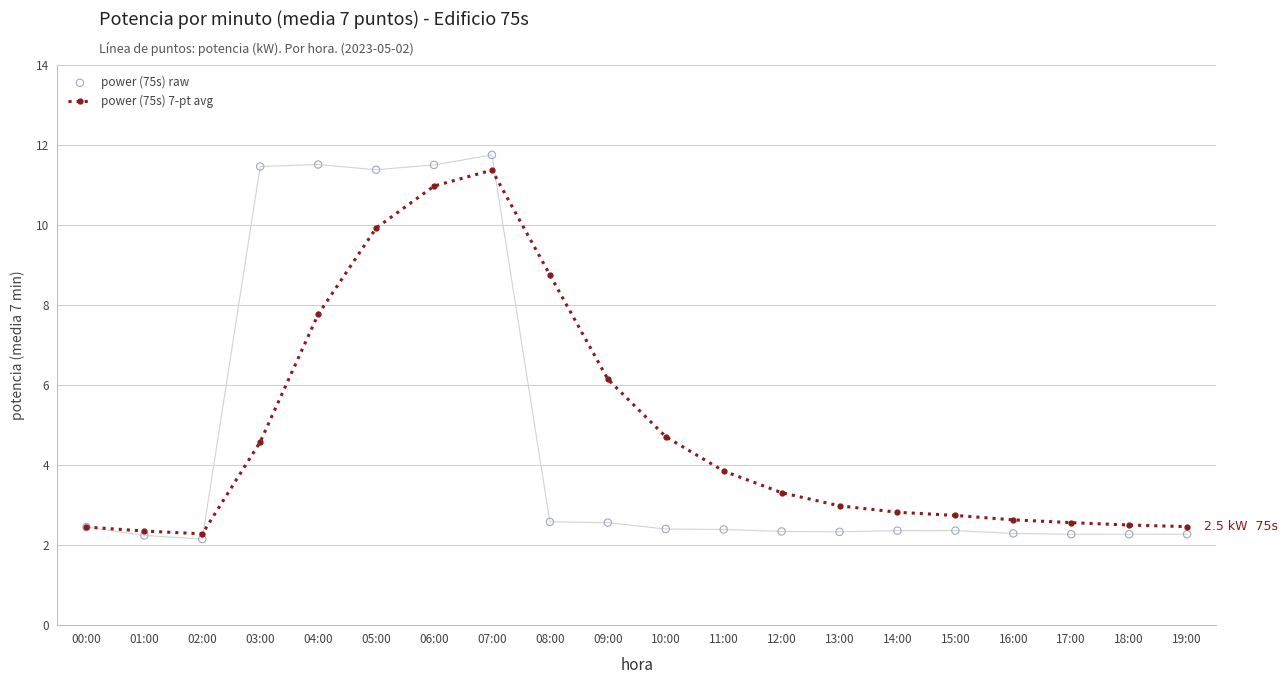

What are all the series names shown in the legend?

power (75s) 7-pt avg, power (75s) raw